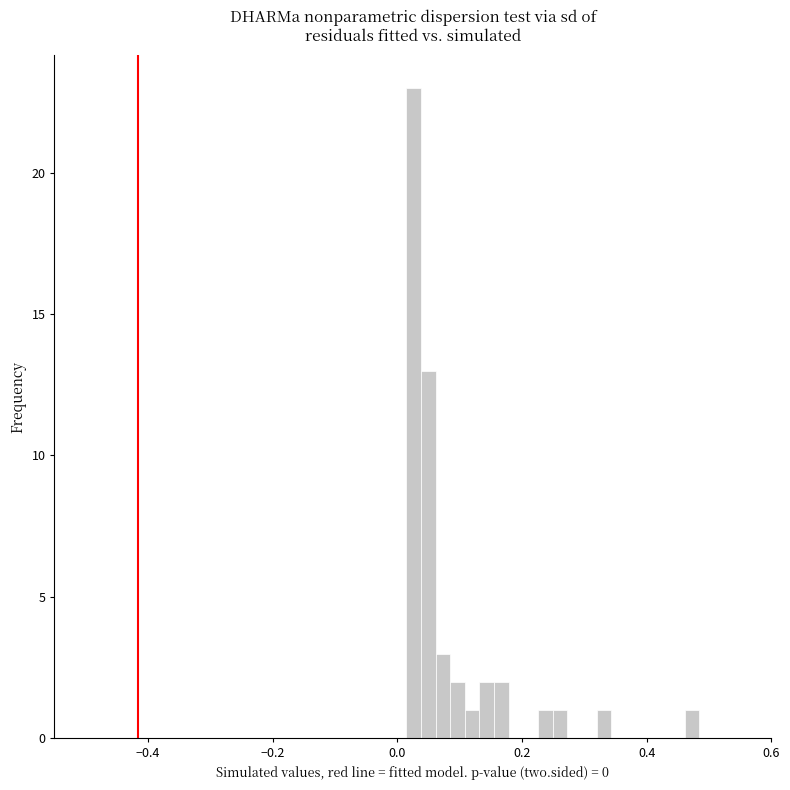

Read against the x-axis, roughly where is the centre of the tallest bar?

0.02